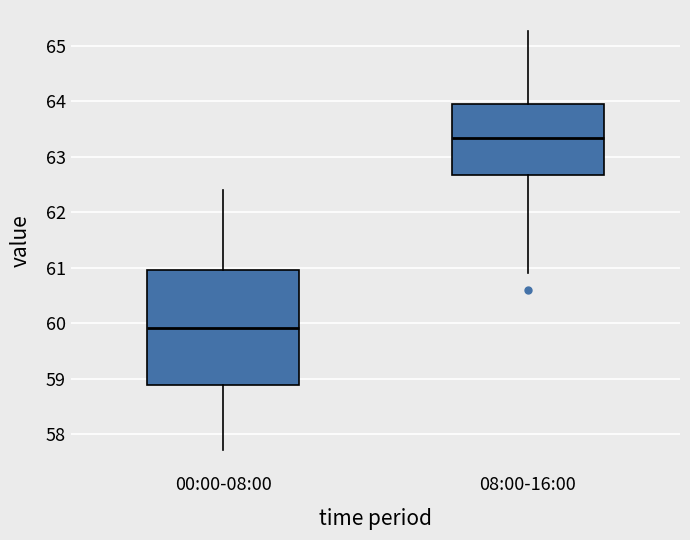

Where does the lower whisker of the box for 08:00-16:00 end on the y-axis? The values are not printed on the chart, so give them approximately, as read against the axis.

60.9